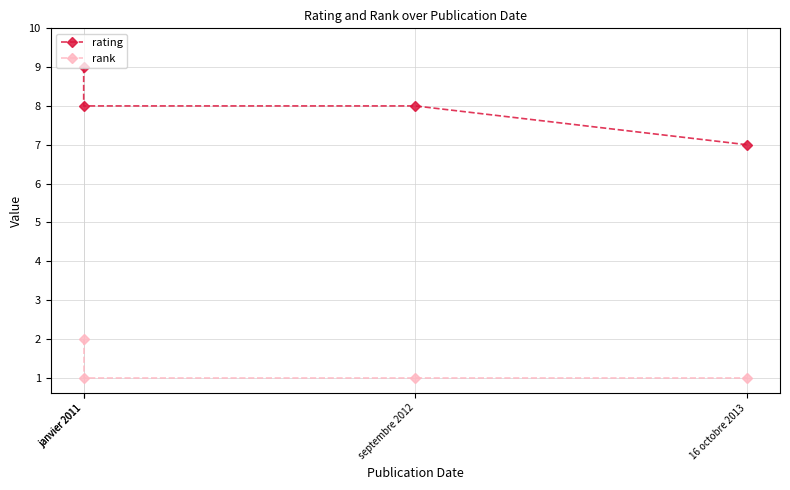

Read the rank value at janvier 2011.

2